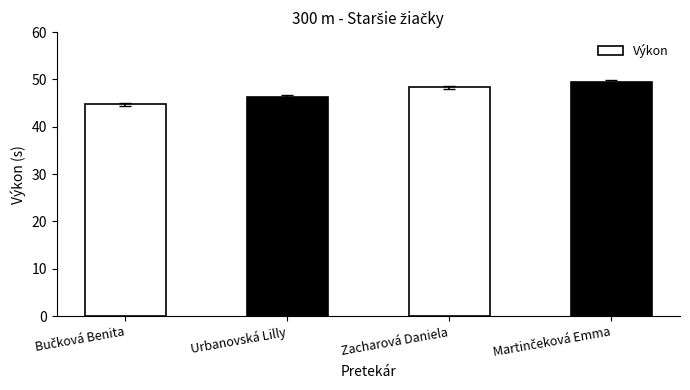

Between Zacharová Daniela and Urbanovská Lilly, which is larger?

Zacharová Daniela